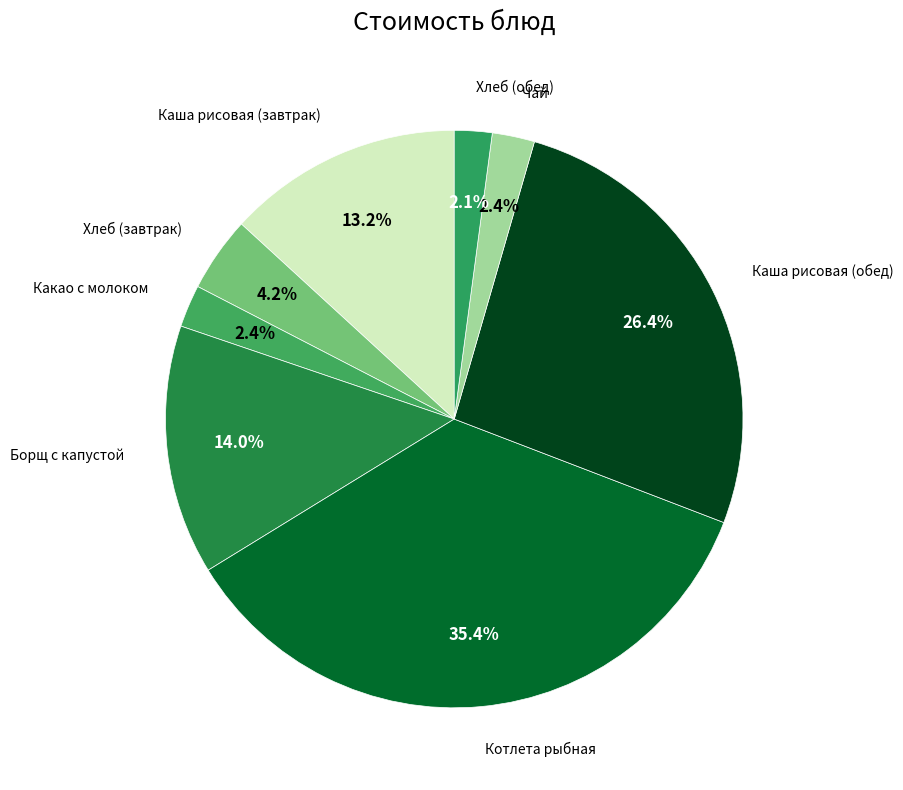

How many segments does this pie chart have?

8